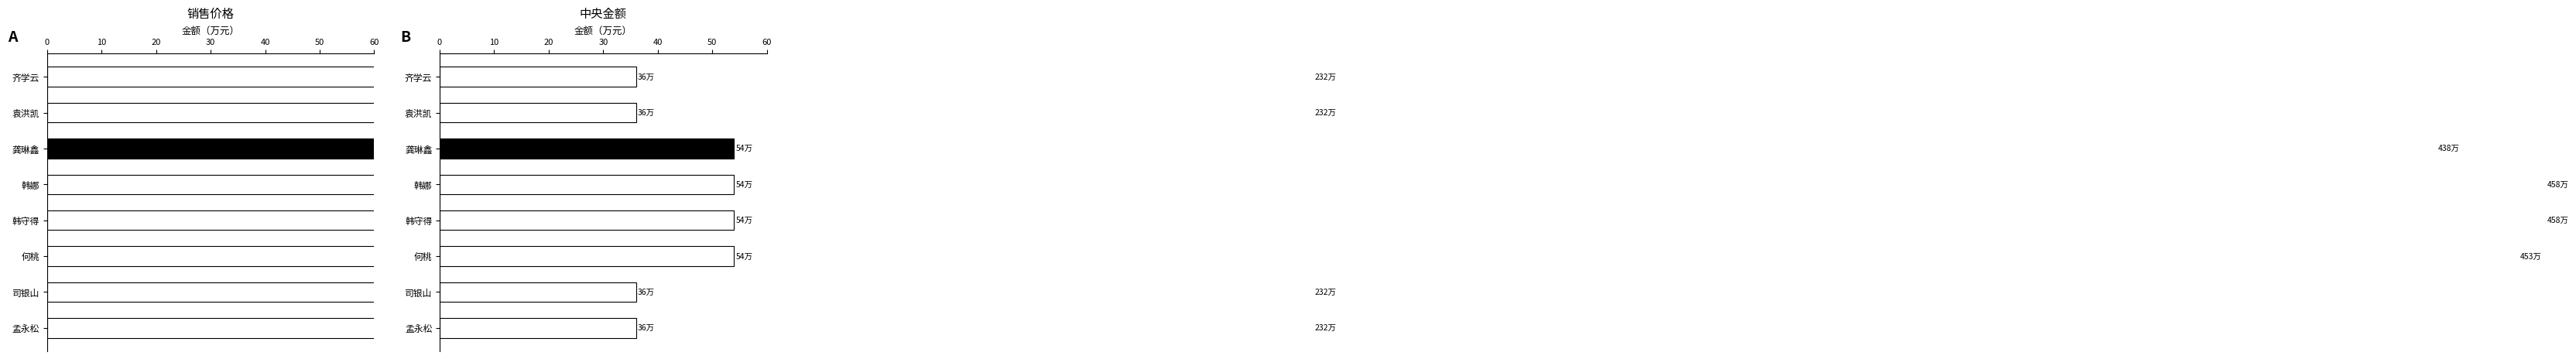

Is it true that 中央金额 equals 36 at 孟永松?

True